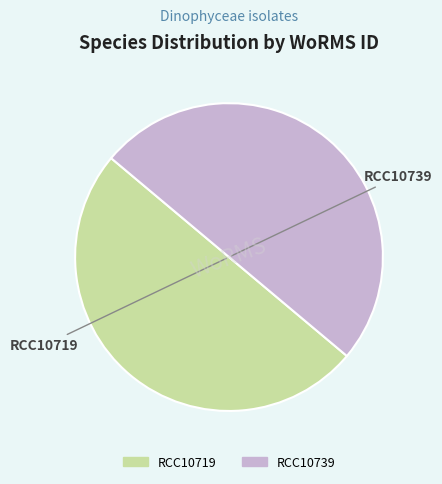

True or false: RCC10739 accounts for 50% of the total.

True